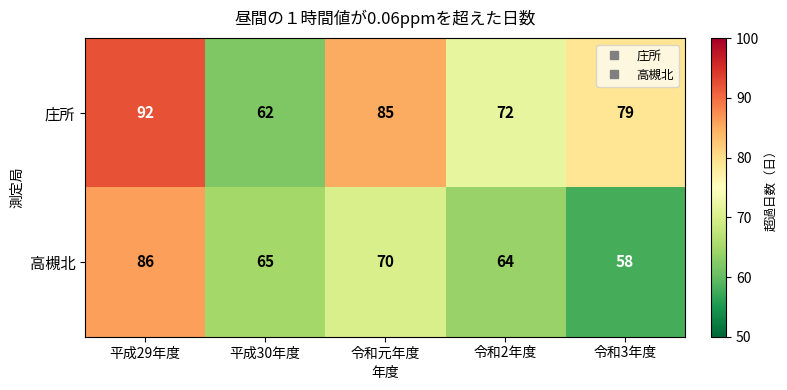

At which label is 高槻北 closest to 72?

令和元年度